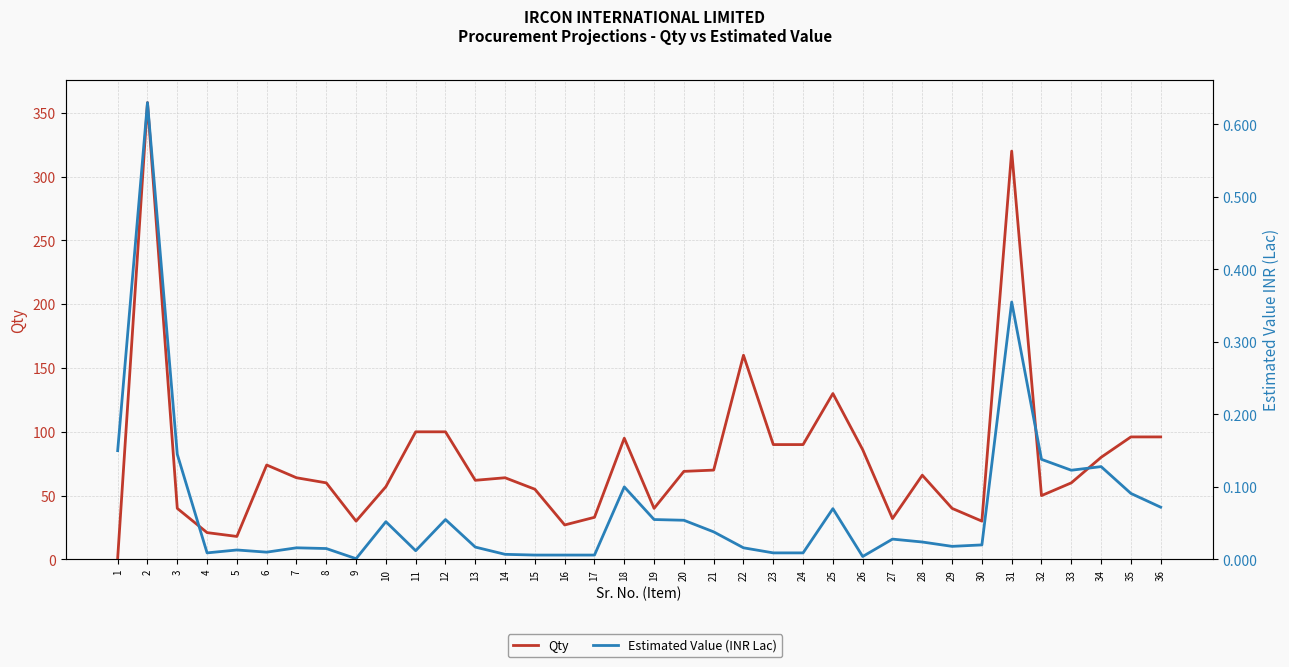

At how many categories does at least one series exceed 240?

2